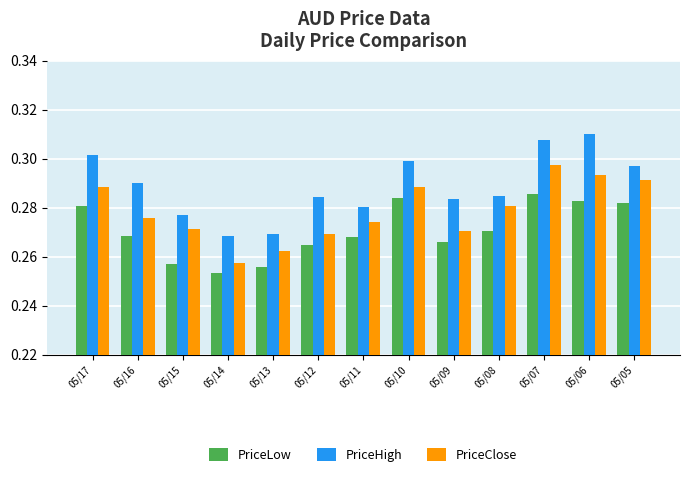

List the series in order of their overall mean, highest first.

PriceHigh, PriceClose, PriceLow